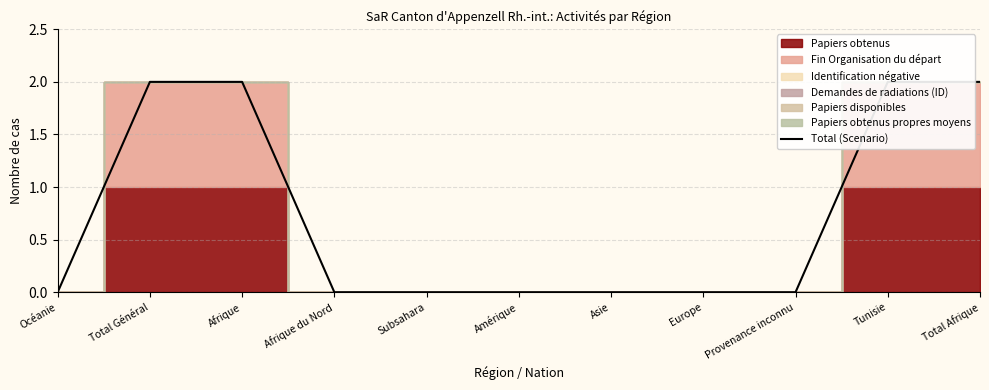

What is the sum of the values at Europe and Total Afrique?

2